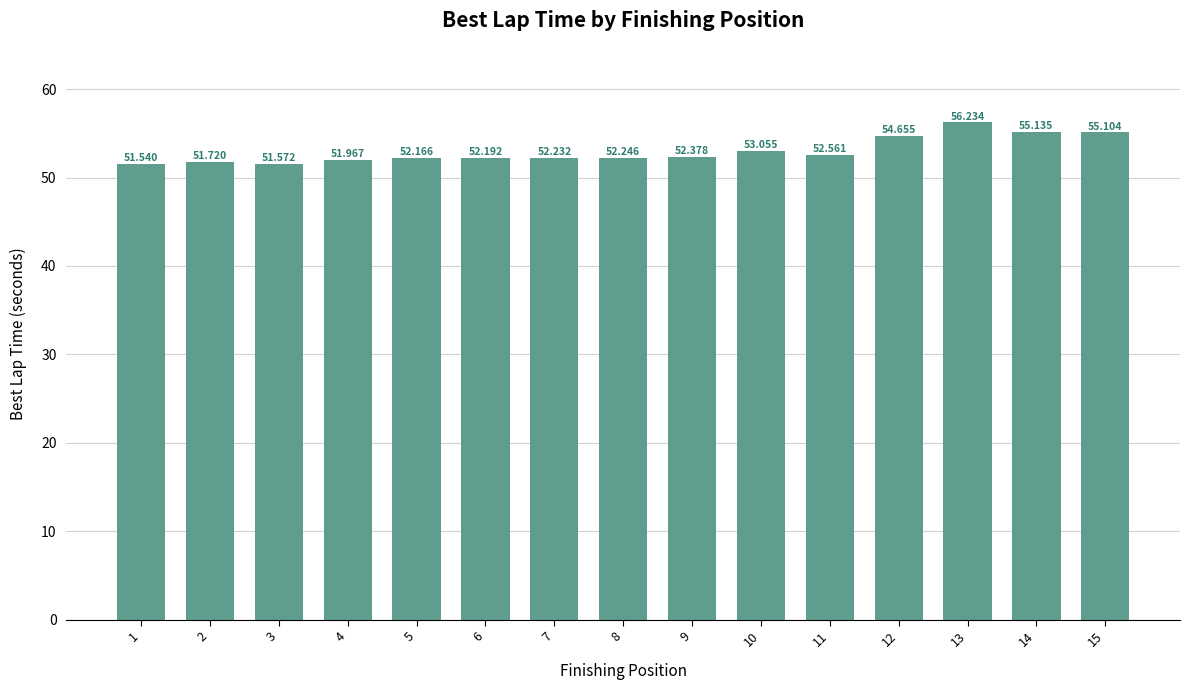

What is the smallest value displayed?

51.5